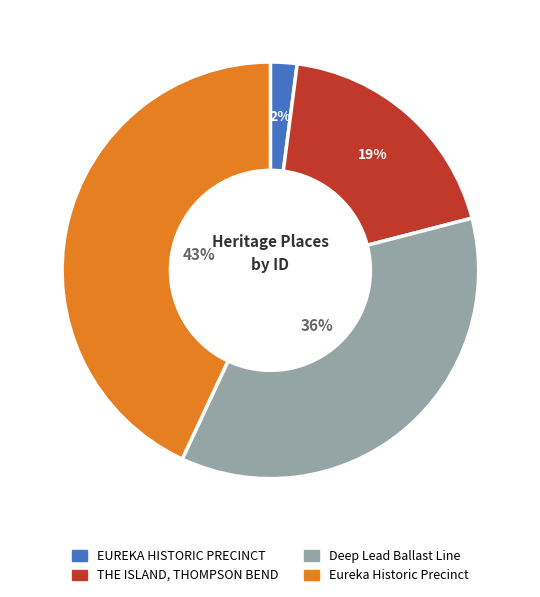

Is there any slice that represents more than half of the pie?

No